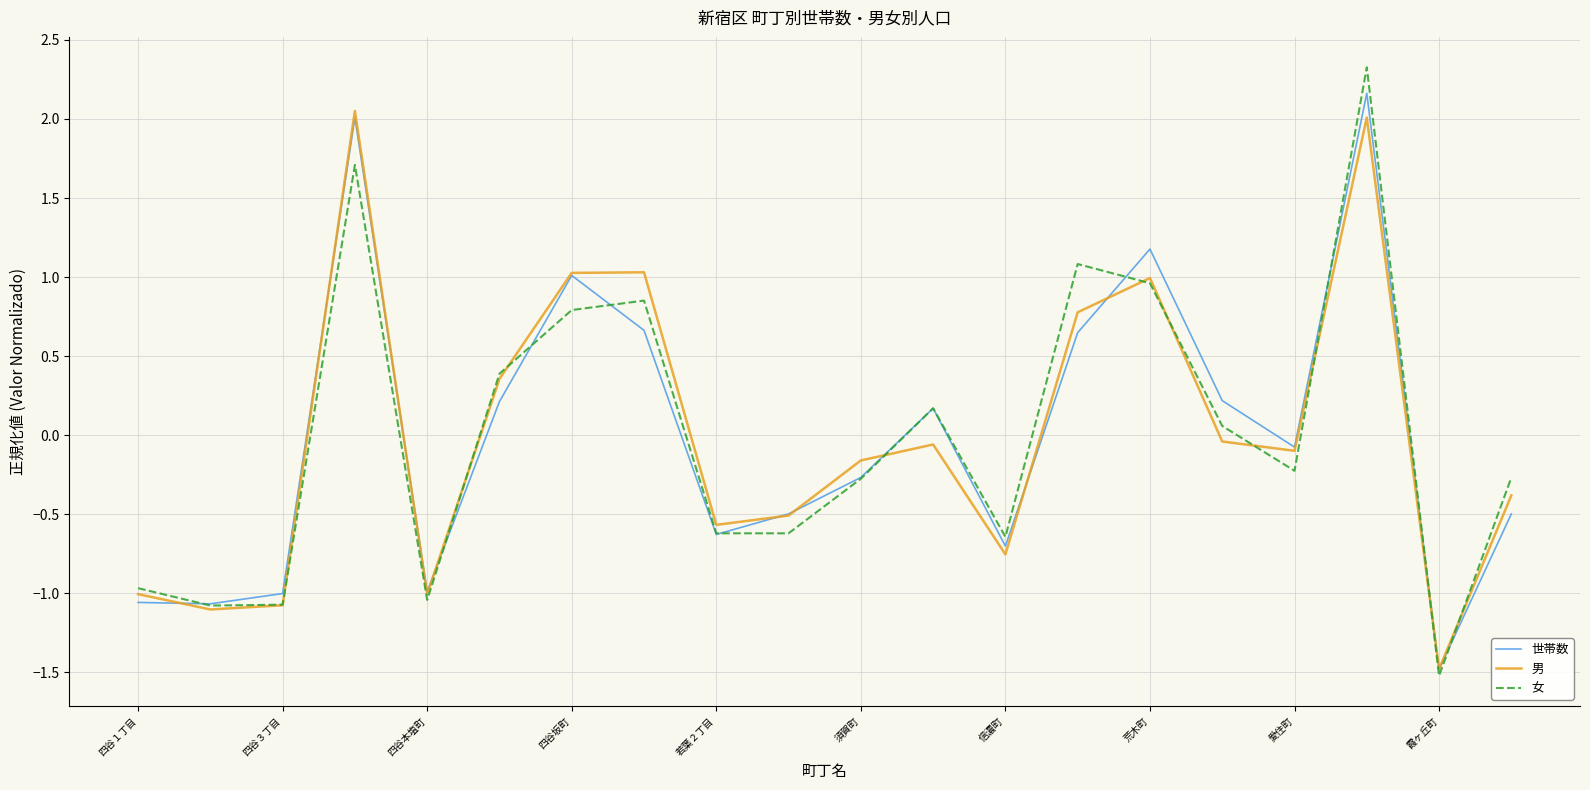

What is the maximum value shown in the chart?

2.3